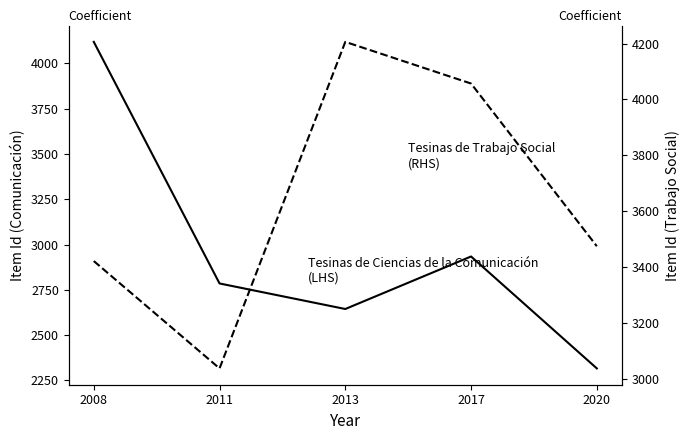

How many interior local peaks does the Tesinas de Ciencias de la Comunicación series have?

1